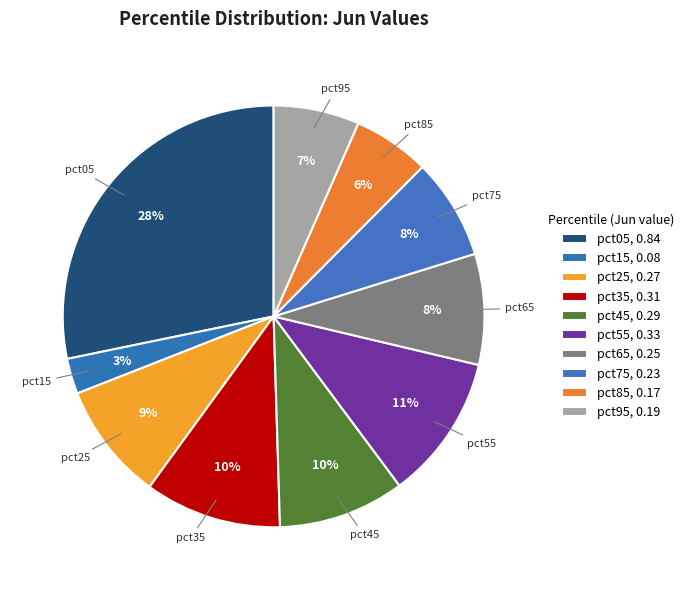

Which category has the smallest portion of the pie?

pct15